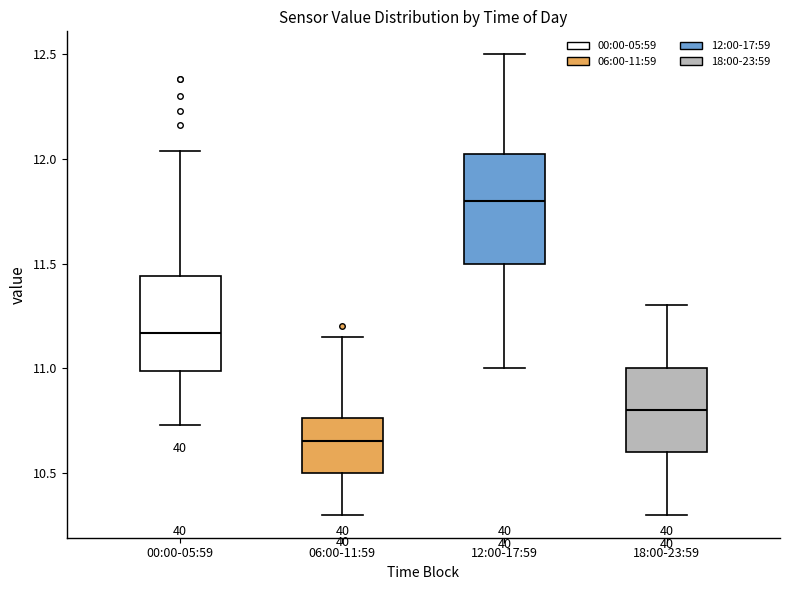

Where is the lower edge of the box for 00:00-05:59 on the y-axis? The values are not printed on the chart, so give them approximately, as read against the axis.

11.00